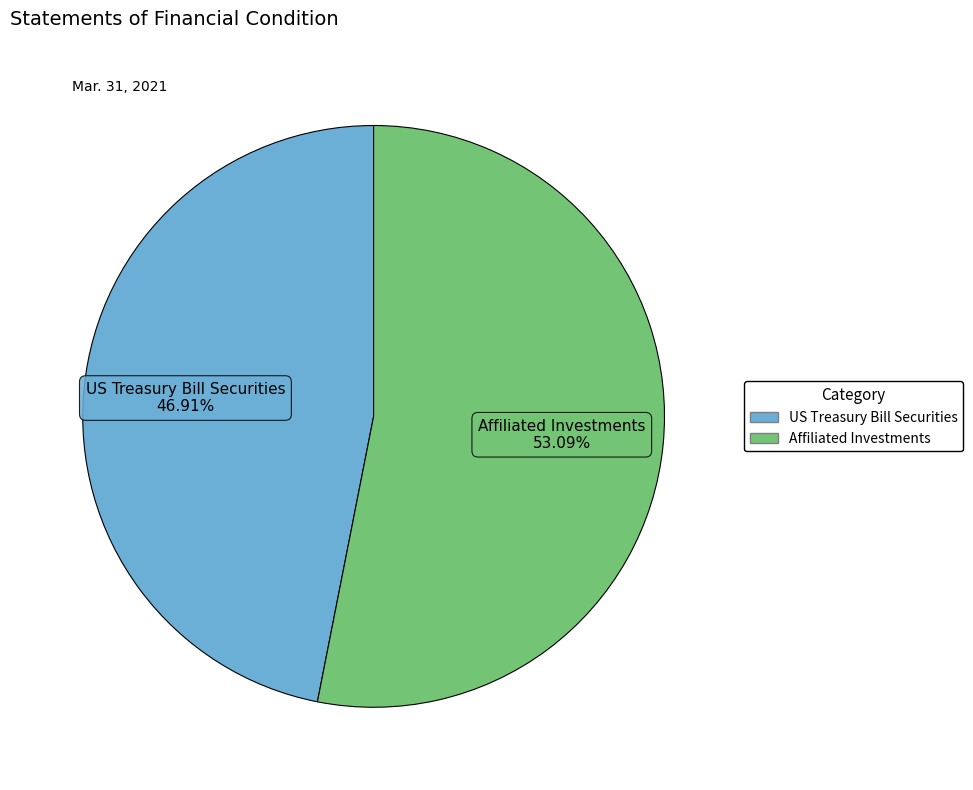

What percentage is the US Treasury Bill Securities slice, to the nearest percent?

47%